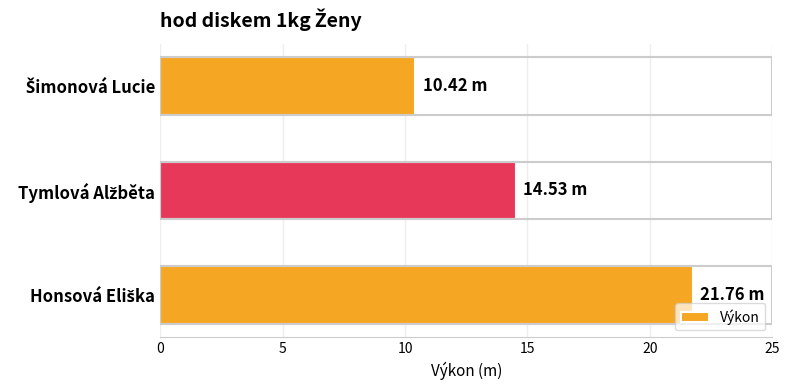

What is the sum of all values?

46.7